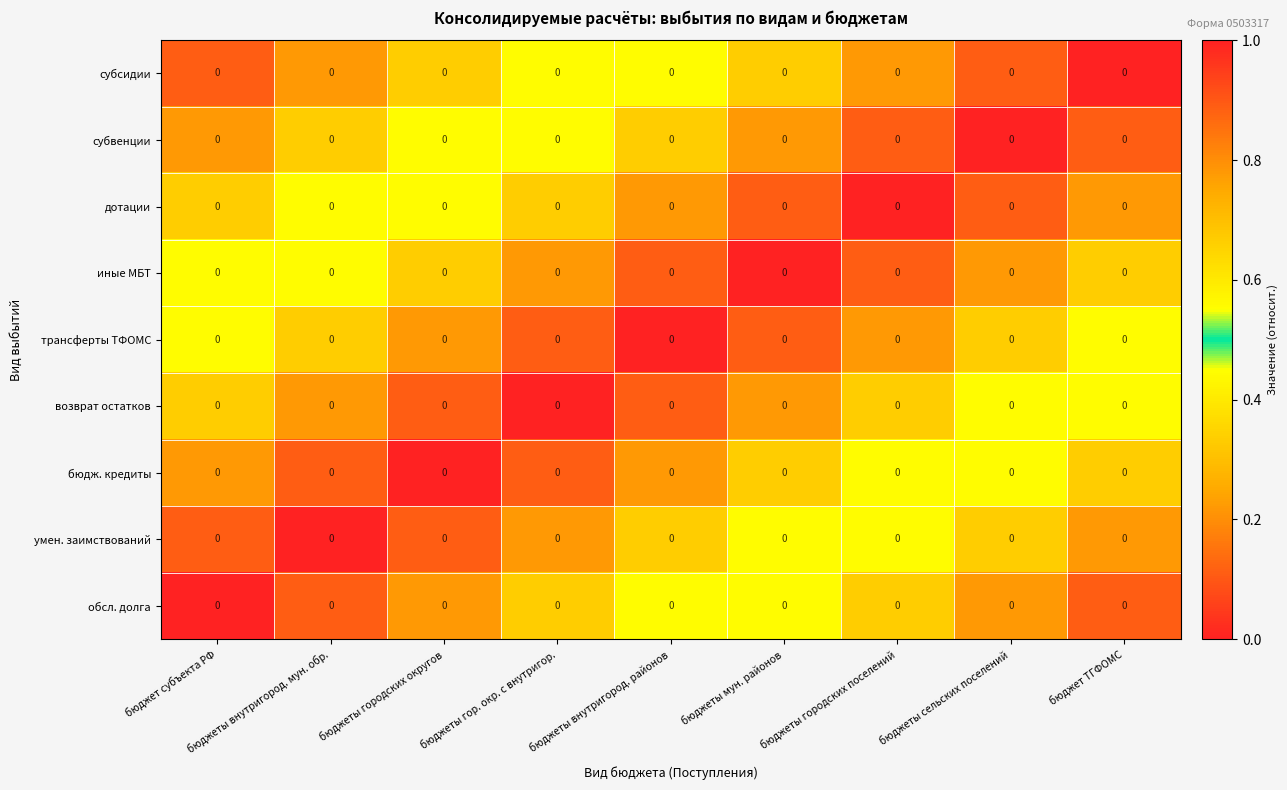

List the labels in order of умен. заимствований value, smallest first.

бюджеты внутригород. мун. обр., бюджет субъекта РФ, бюджеты городских округов, бюджеты гор. окр. с внутригор., бюджеты внутригород. районов, бюджеты мун. районов, бюджеты городских поселений, бюджеты сельских поселений, бюджет ТГФОМС